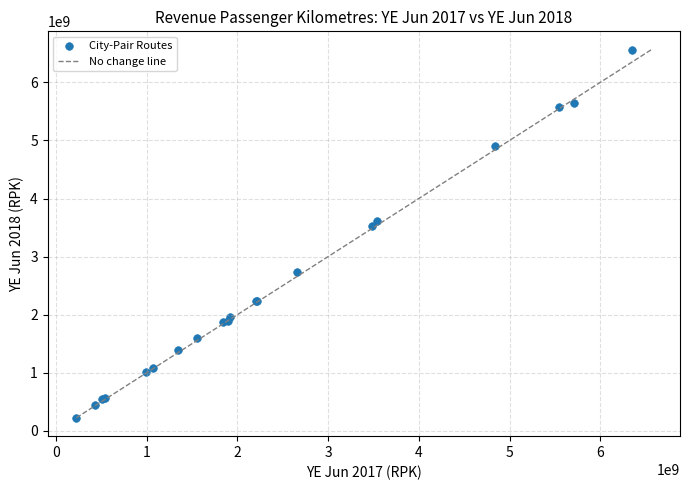

What Y value in the scatter plot is closest to 3393124909?

3528601500